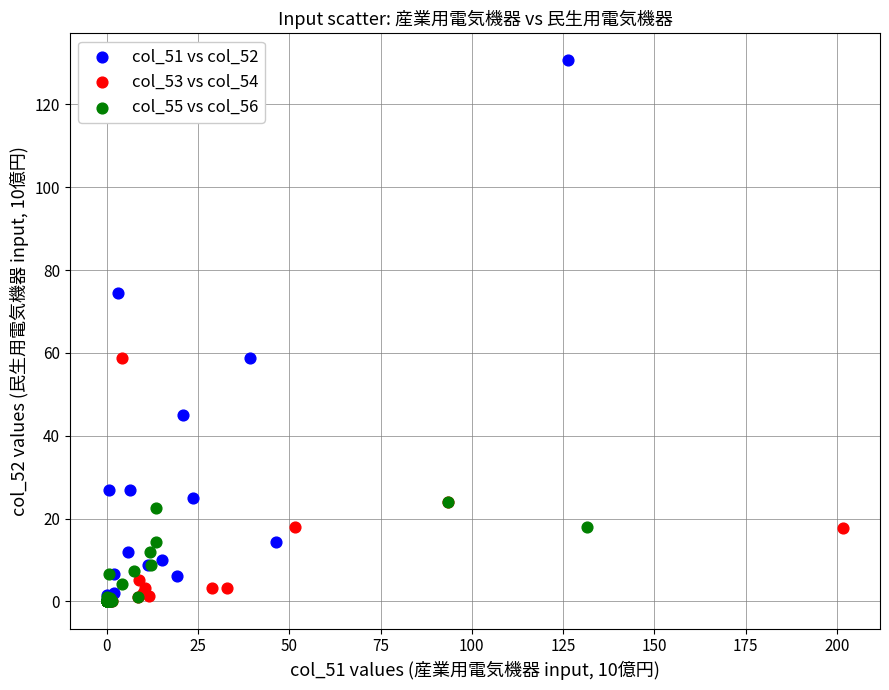

Which series has the largest Y range (max minus min)?

col_51 vs col_52